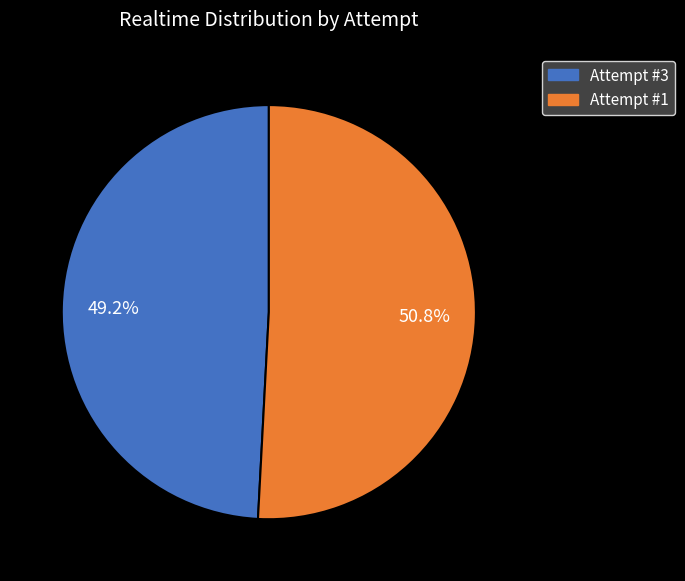

Which slice represents more than half of the pie?

Attempt #1